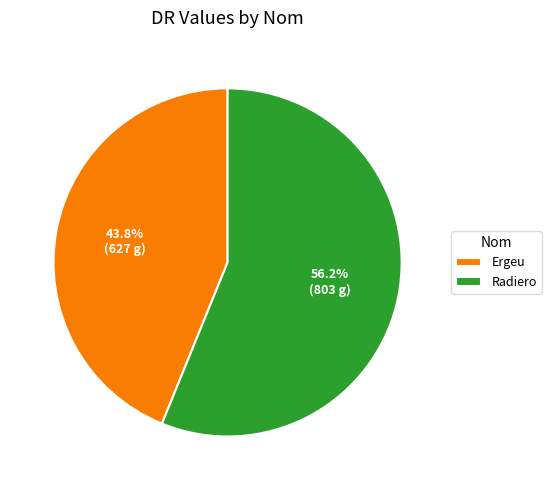

Is the sum of Ergeu and Radiero greater than half?

Yes